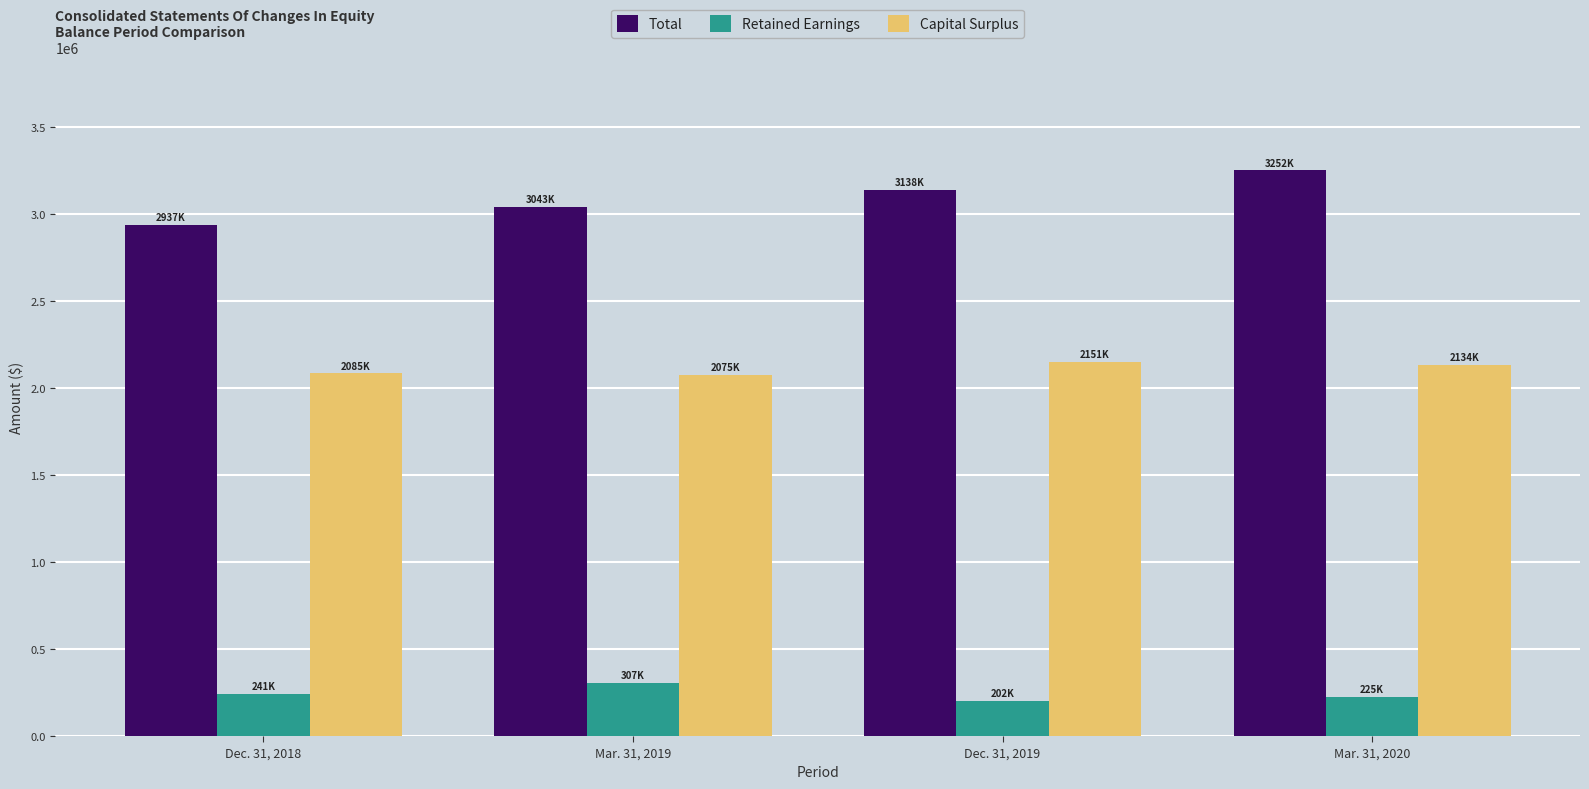

Where does the Capital Surplus series first go above 2133623?

Dec. 31, 2019